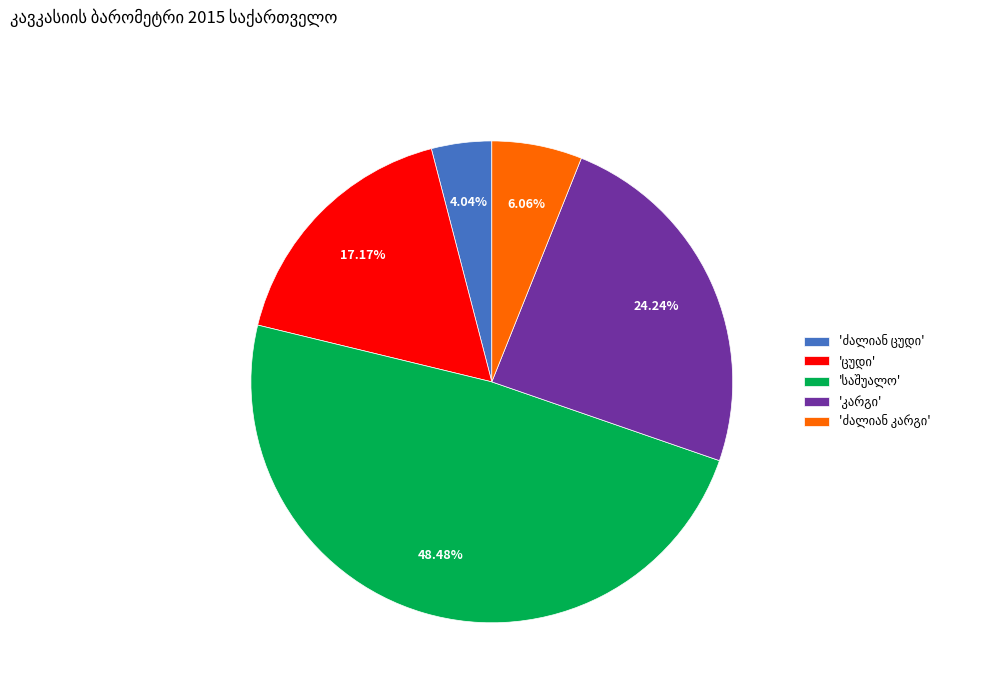

Is there a majority slice in this chart?

No